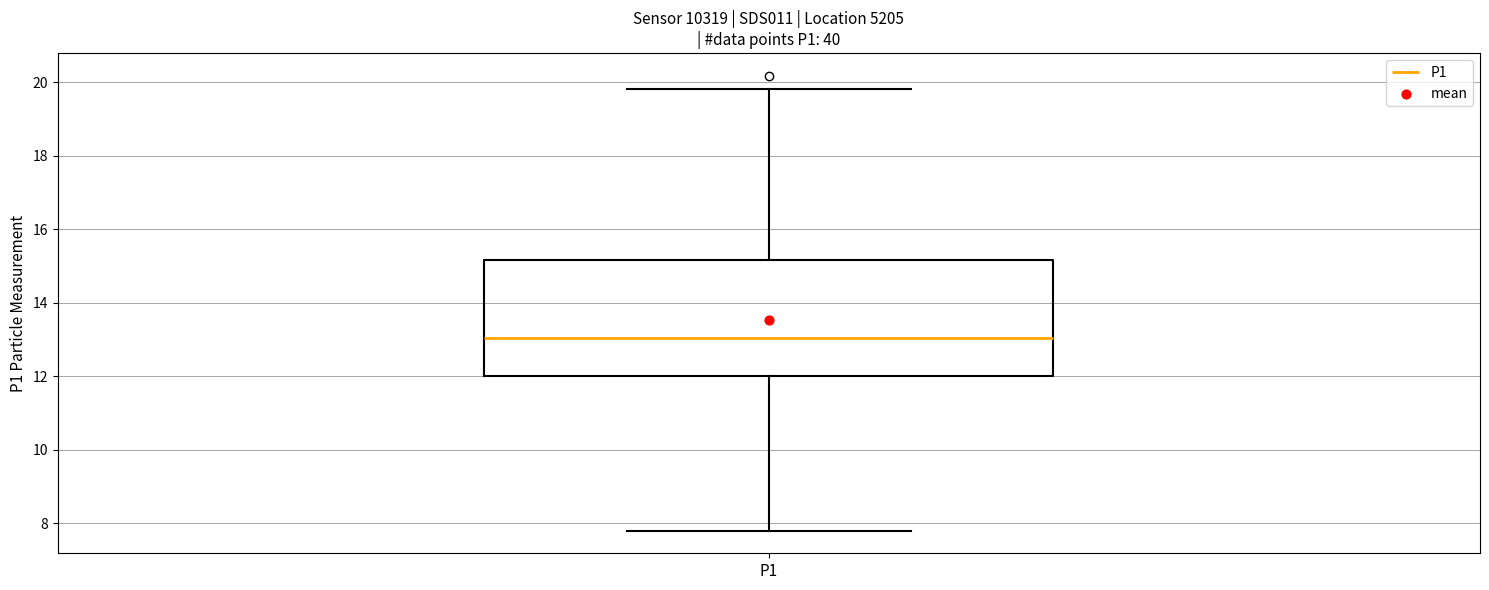

Where does the median line of the box for P1 sit on the y-axis? The values are not printed on the chart, so give them approximately, as read against the axis.

13.0